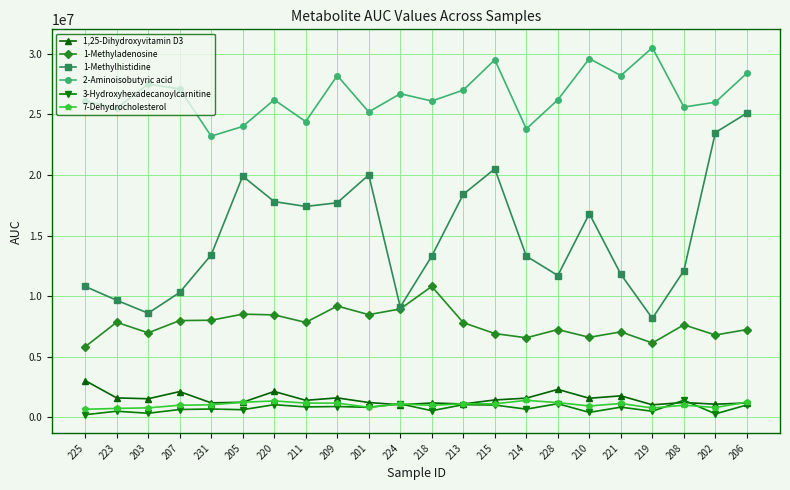

What is the total value across all series at 221?

50796000